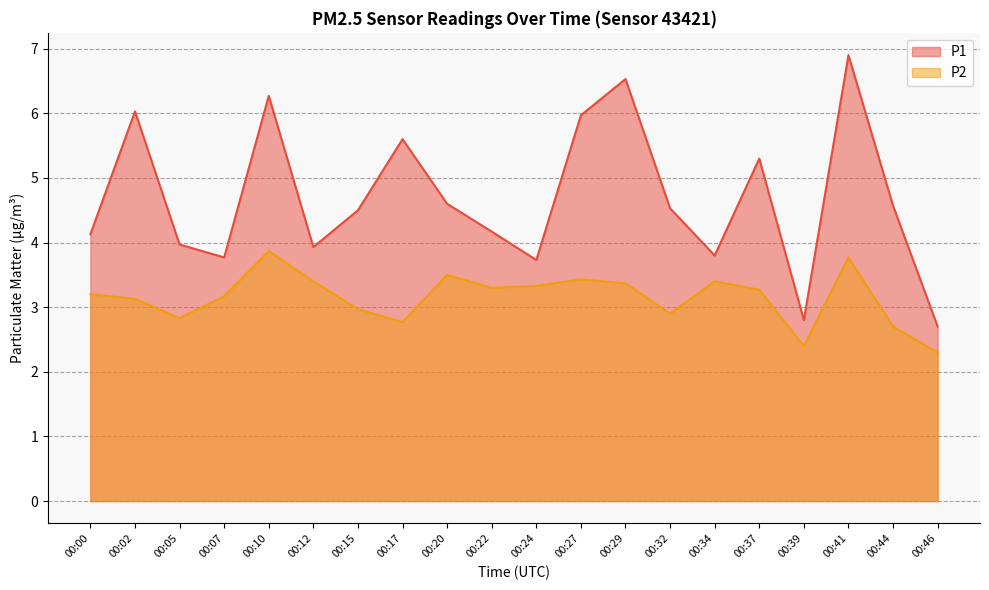

Reading left to right, list all the values displayed in this chart.

P1: 4.1	6.0	4.0	3.8	6.3	3.9	4.5	5.6	4.6	4.2	3.7	6.0	6.5	4.5	3.8	5.3	2.8	6.9	4.6	2.7
P2: 3.2	3.1	2.8	3.2	3.9	3.4	3.0	2.8	3.5	3.3	3.3	3.4	3.4	2.9	3.4	3.3	2.4	3.8	2.7	2.3